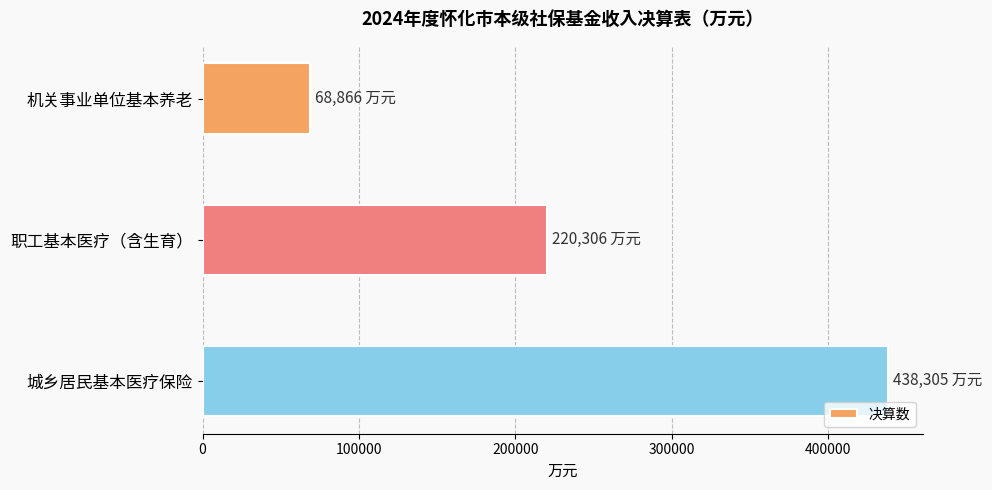

Rank the categories by value from lowest to highest.

机关事业单位基本养老, 职工基本医疗（含生育）, 城乡居民基本医疗保险